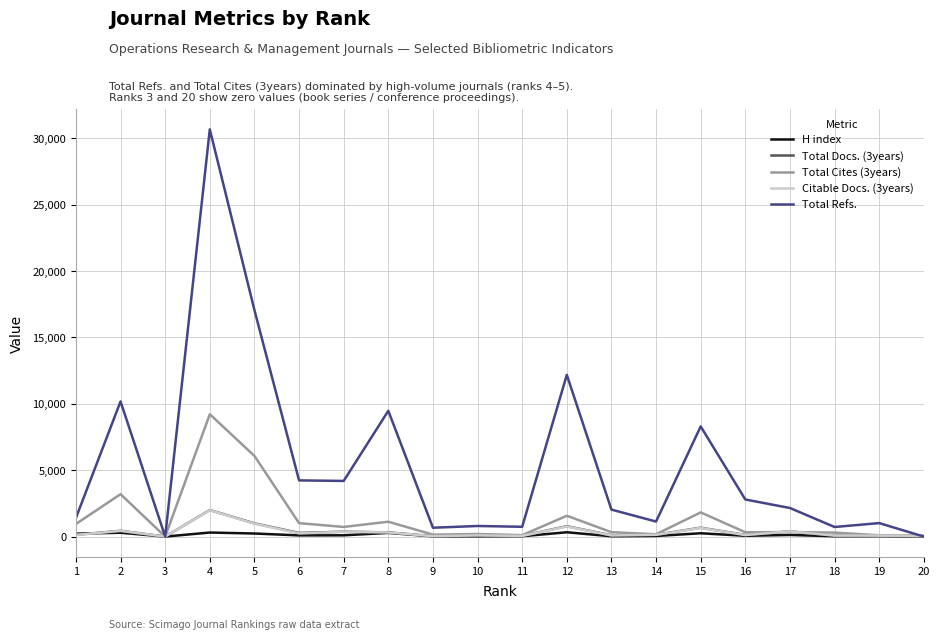

How many categories are shown in the chart?

20